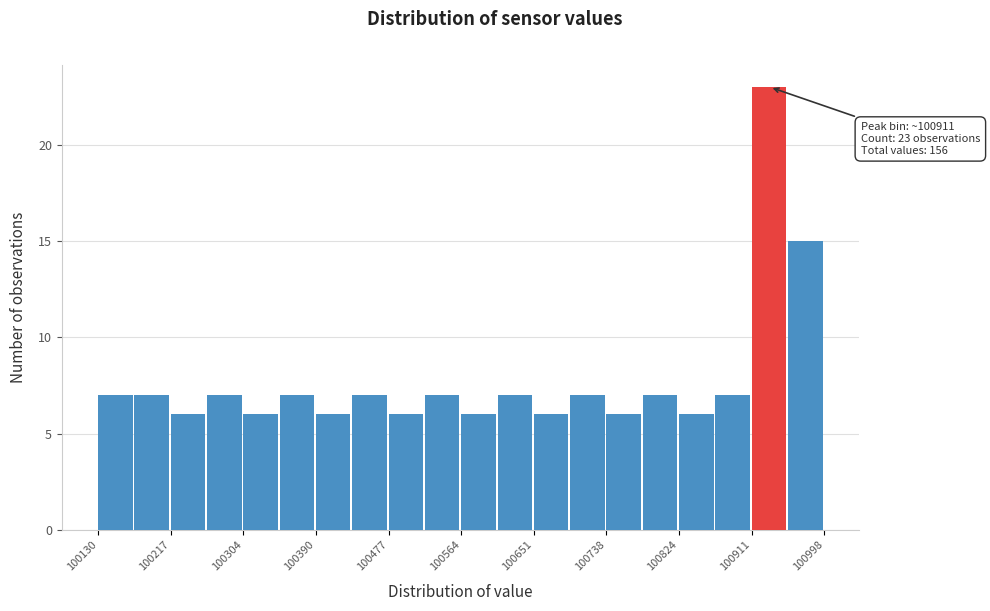

Over which range of the x-axis is the bar tallest?

100910 to 100950